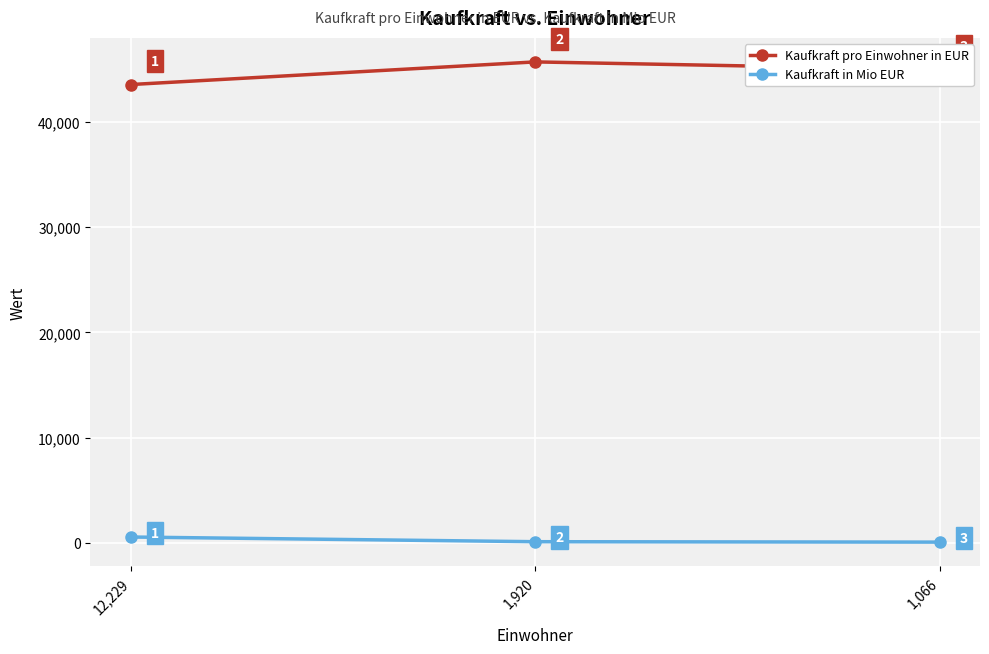

What is the total value across all series at 1,920?

45822.8